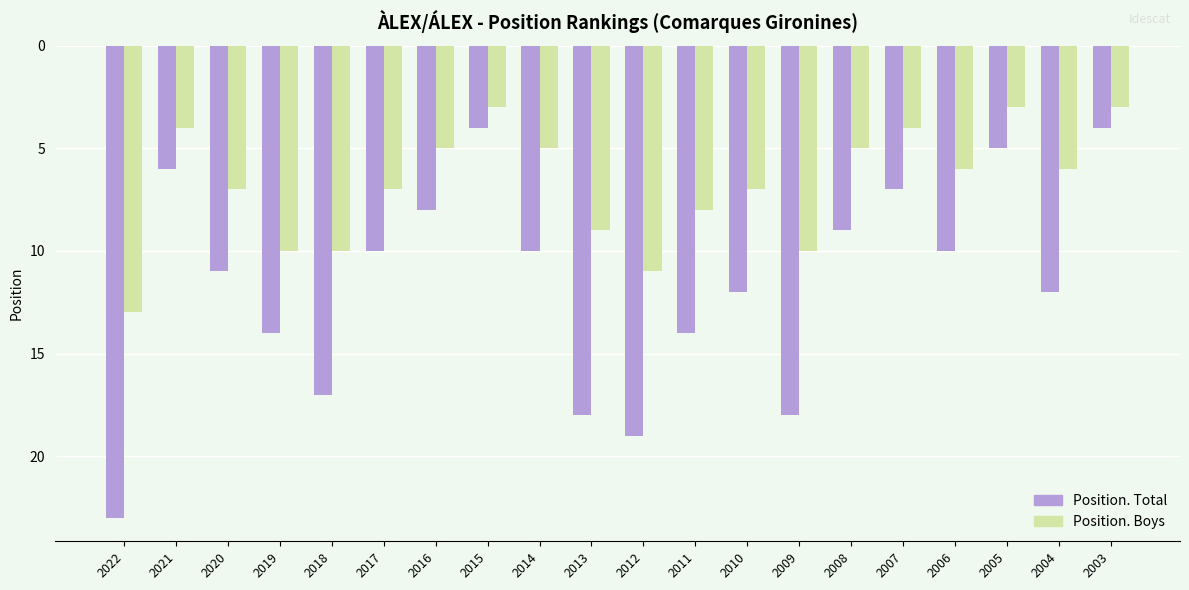

What are all the series names shown in the legend?

Position. Total, Position. Boys